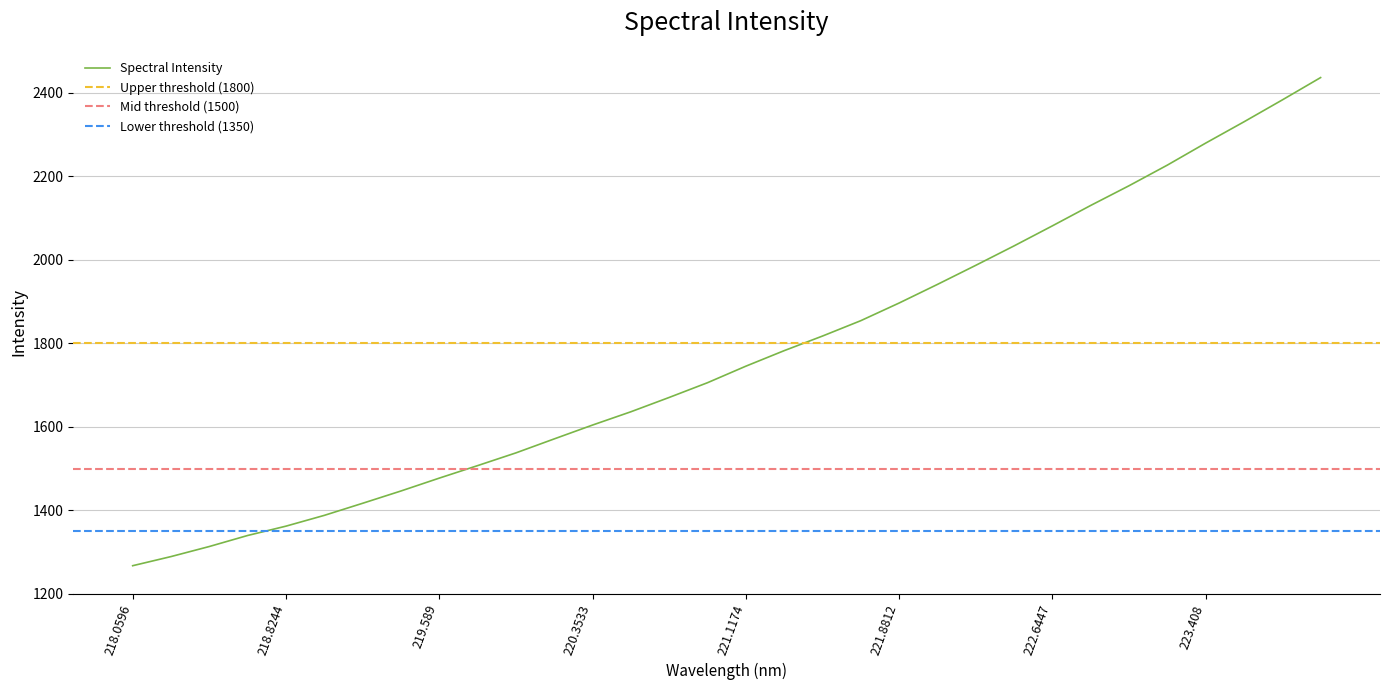

The value at 220.9264 is 1705.4. True or false?

True